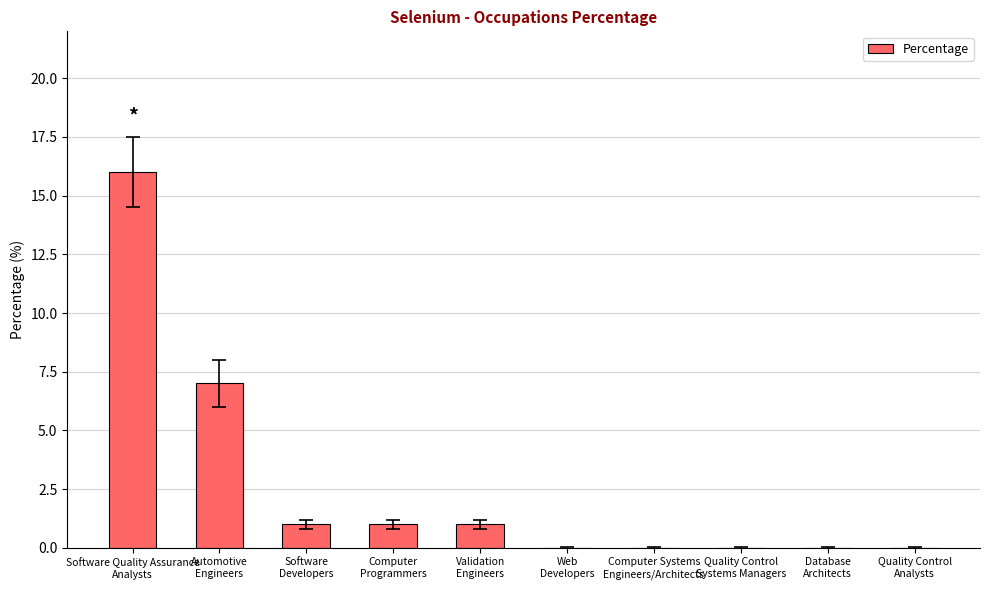

What is the sum of the values at Software
Developers and Quality Control
Systems Managers?

1